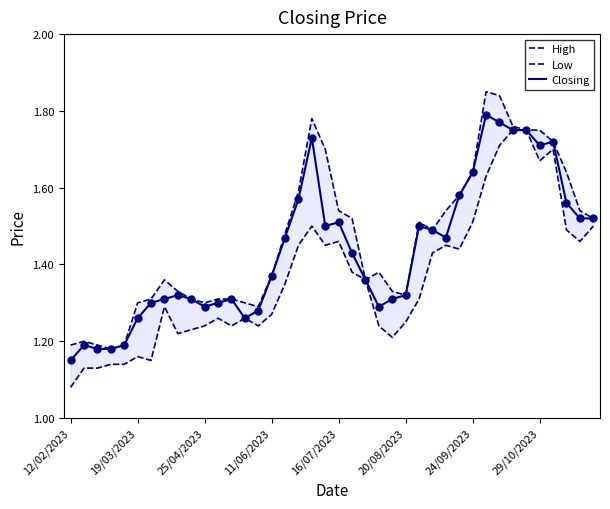

What is the total value across all series at 12/02/2023?

3.4